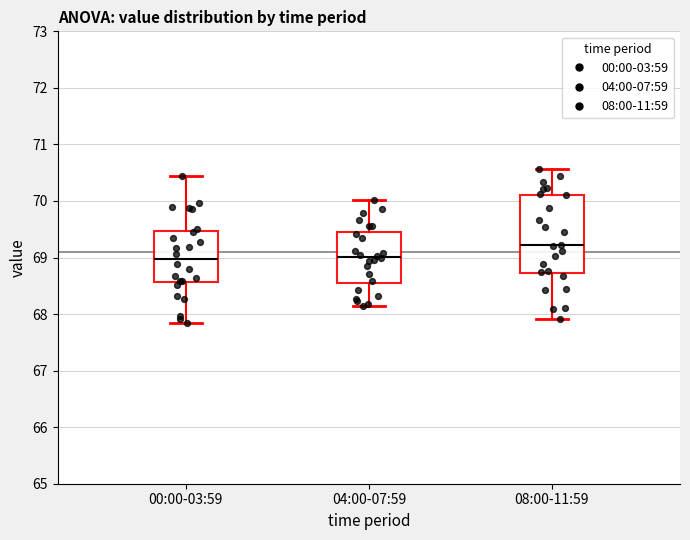

Where does the lower whisker of the box for 08:00-11:59 end on the y-axis? The values are not printed on the chart, so give them approximately, as read against the axis.

67.9